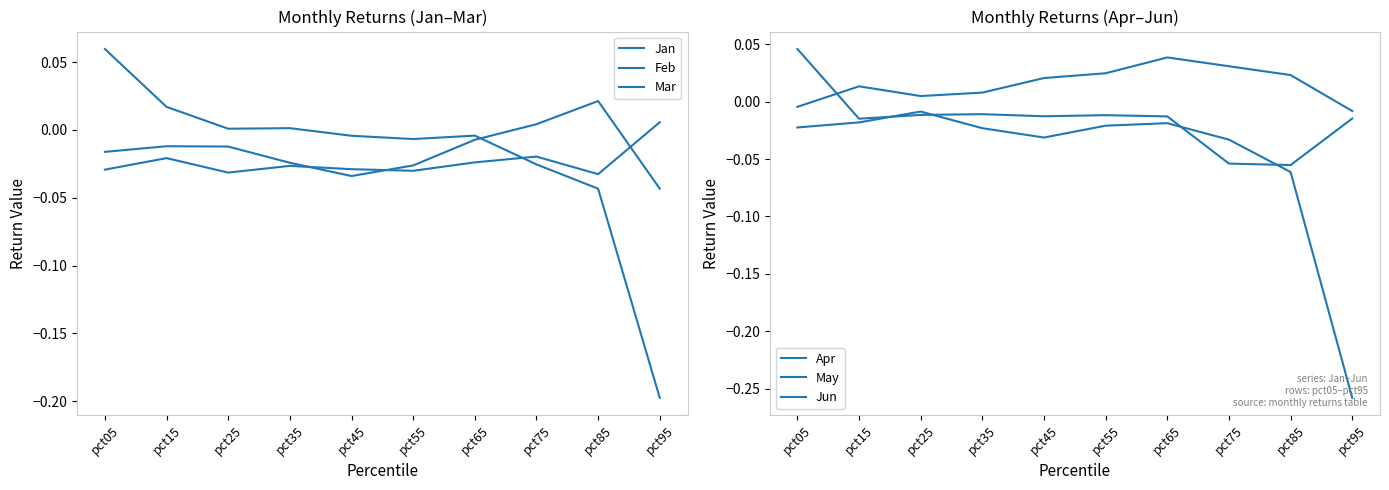

Which series changed the most between pct65 and pct85?

Jun